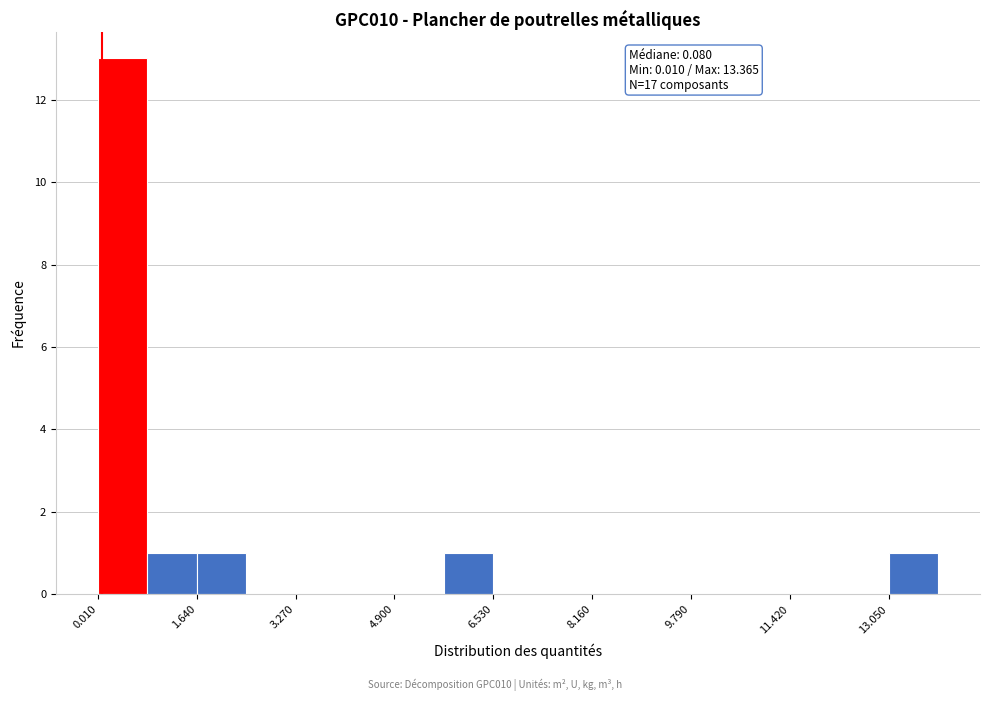

Over which range of the x-axis is the bar tallest?

0.0 to 0.8